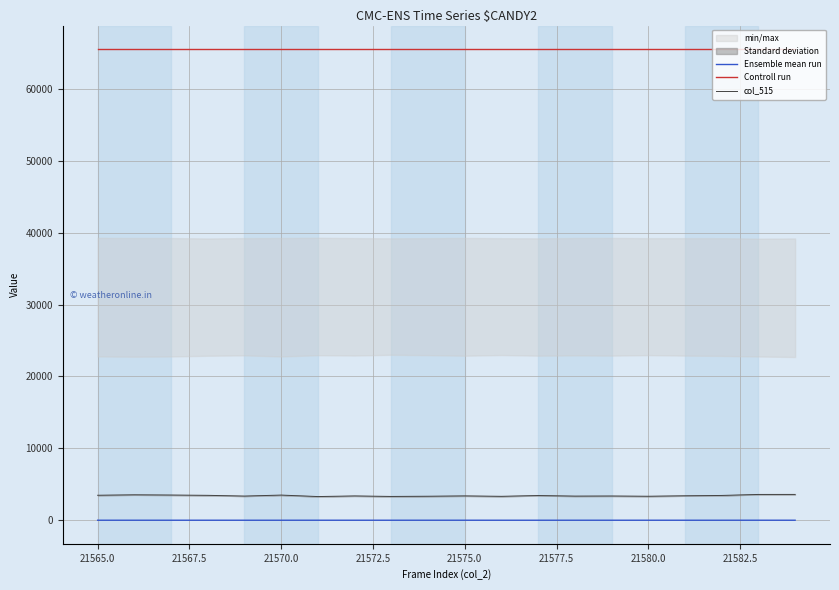

In Ensemble mean run, how many points are higher than both neighbors (excluding endpoints)?

3